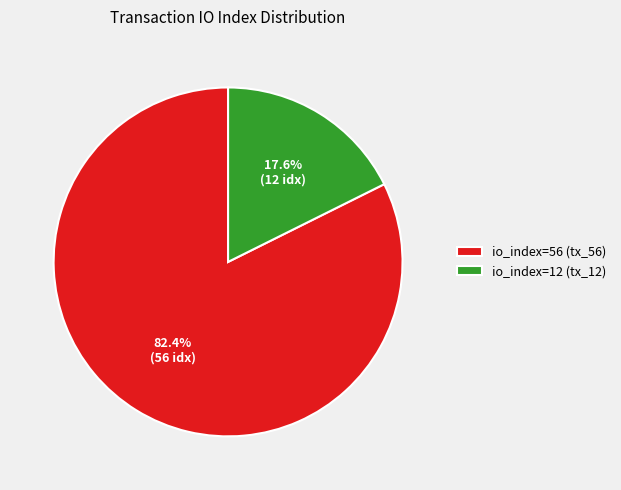

What is the smallest slice in the pie chart?

io_index=12 (tx_12)